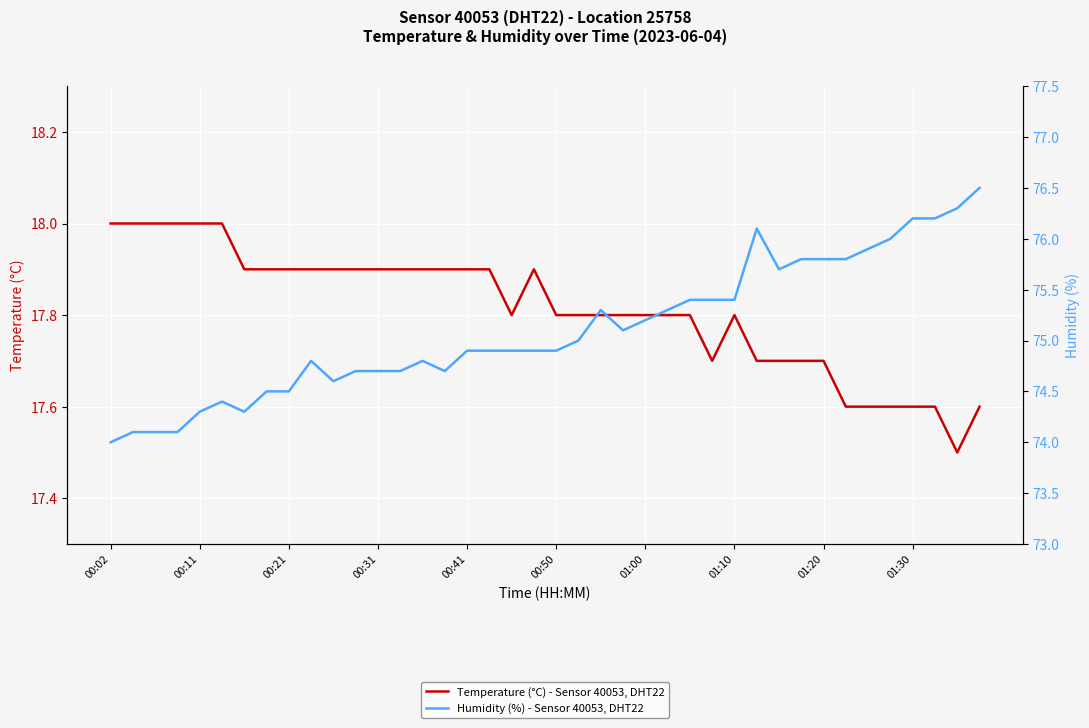

What is the total value across all series at 00:41?

92.8